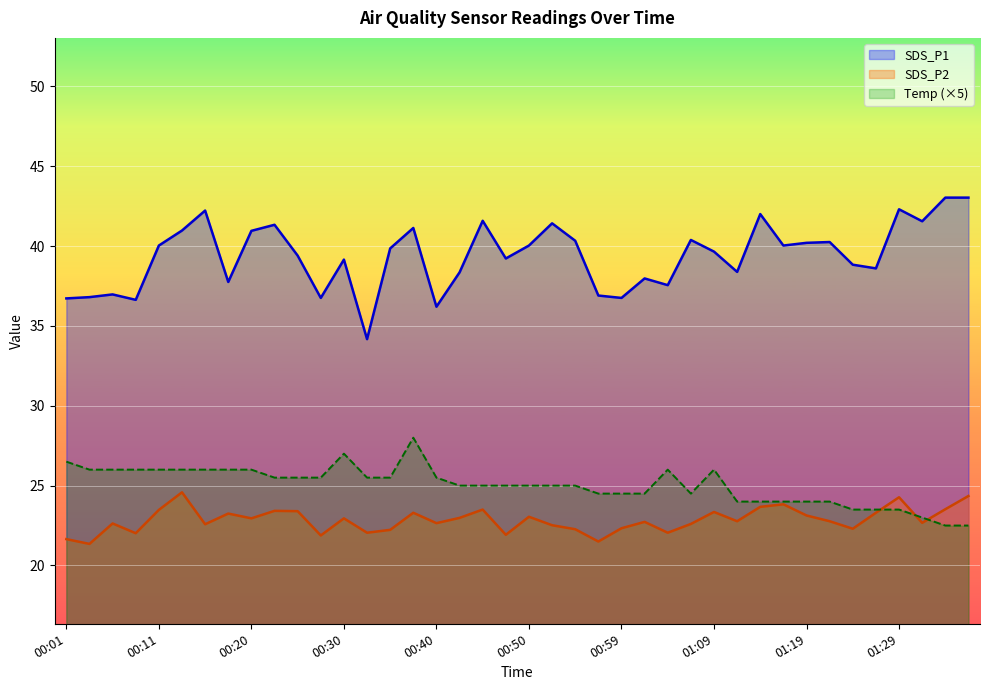

Is it true that SDS_P1 equals 38.4 at 00:42?

True